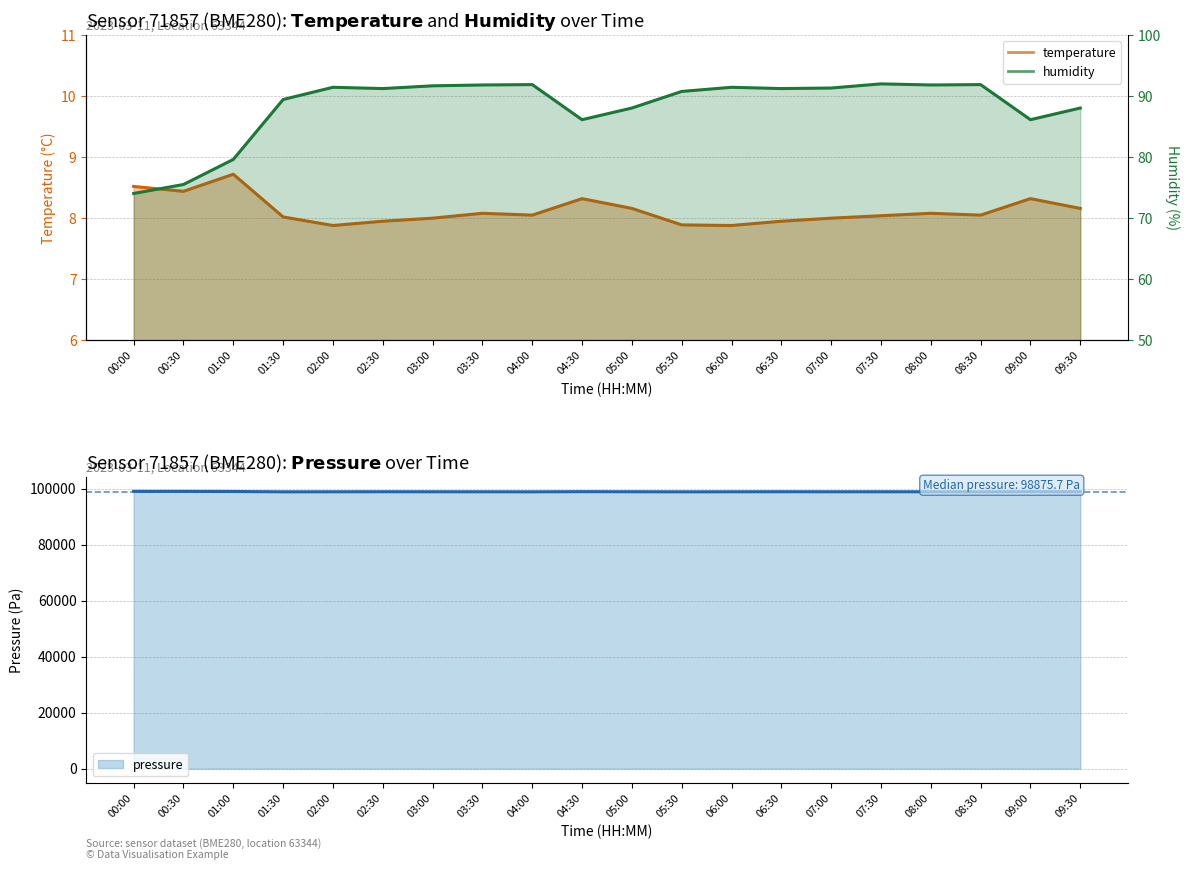

In temperature, how many points are lower than both neighbors (excluding endpoints)?

5